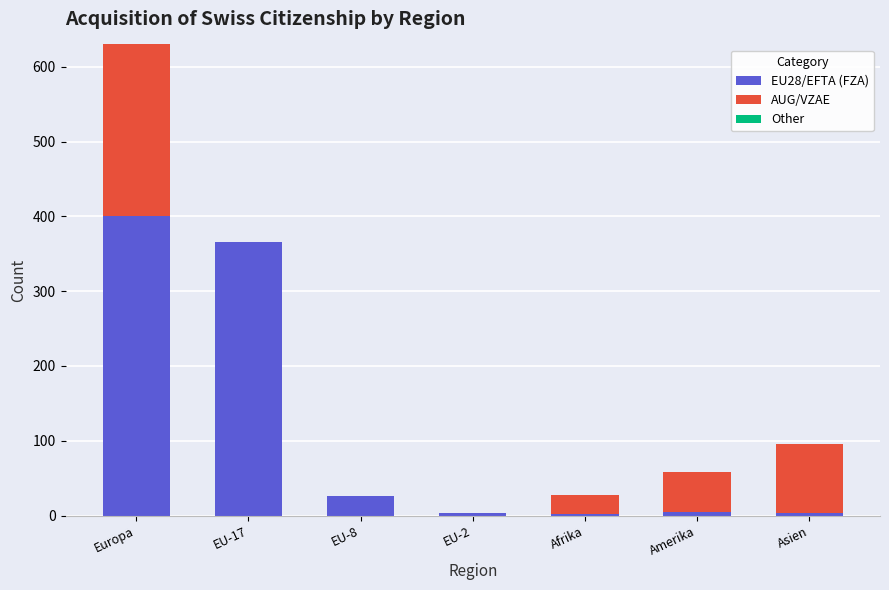

At which category is the sum across all series the highest?

Europa